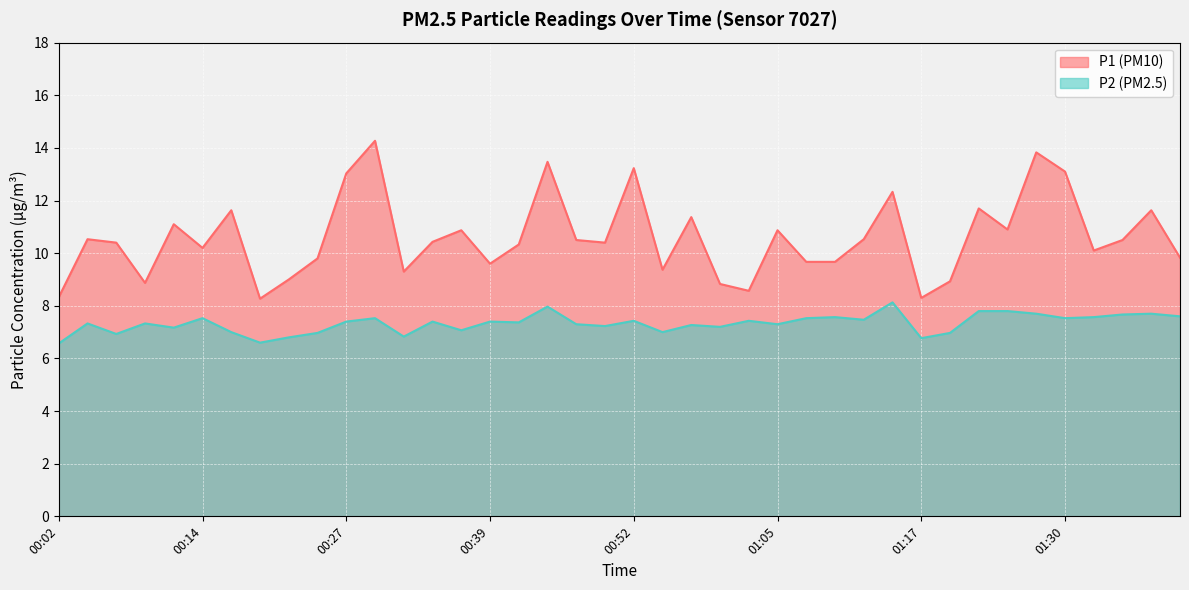

What is the difference between the highest and lowest values at 01:22?

3.9